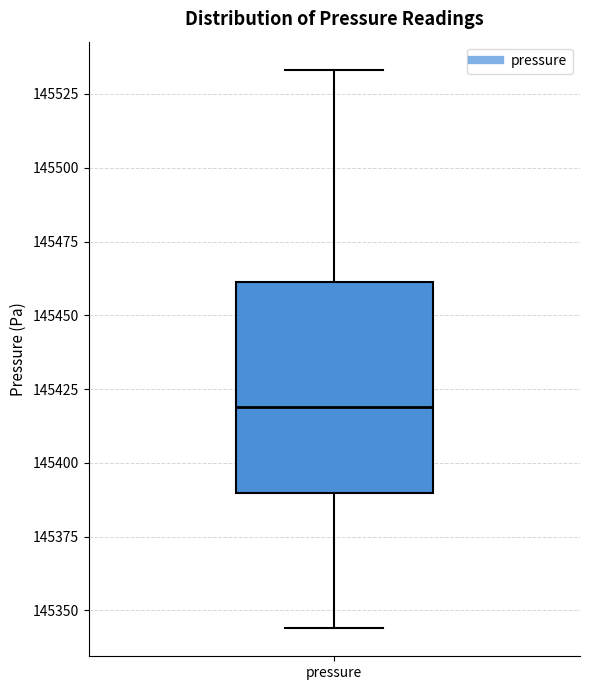

Transcribe this box plot: give where the median line is, the range the box spans, and where the two whiskers end, as read against the y-axis. The values are not printed on the chart, so give them approximately, as read against the axis.

median 145420, box 145390 to 145460, whiskers 145345 to 145535